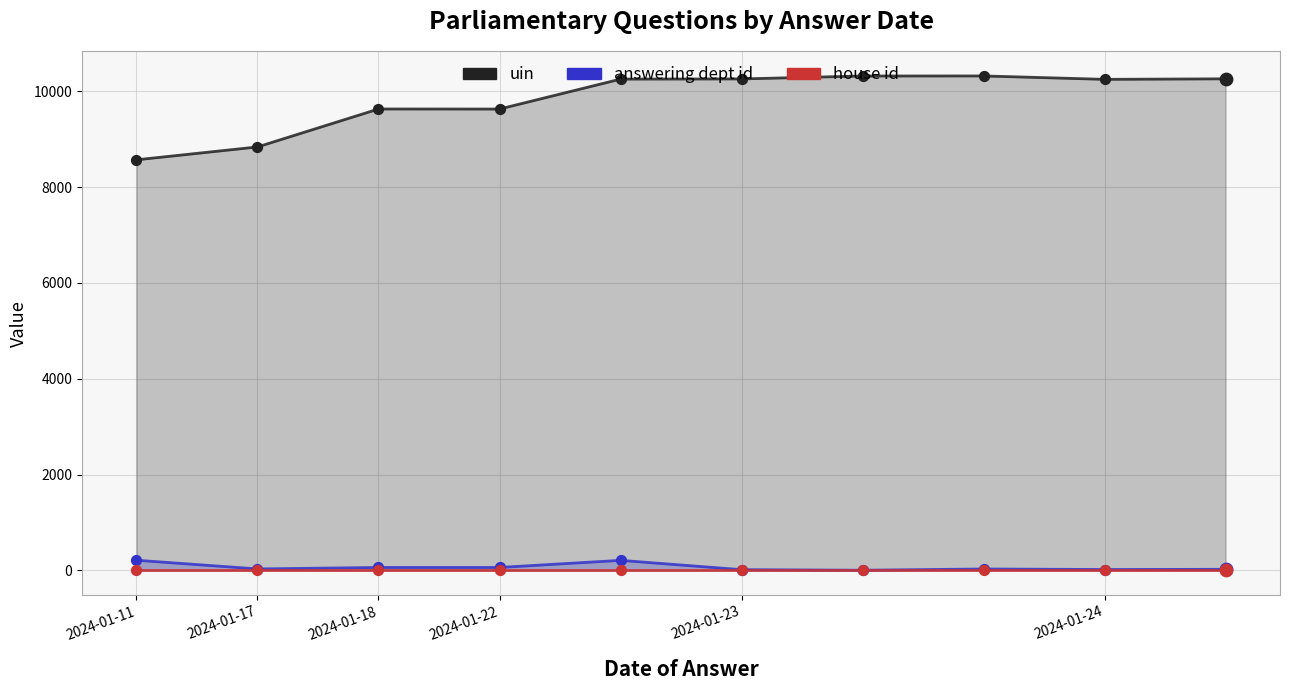

Which series has the largest Y range (max minus min)?

uin